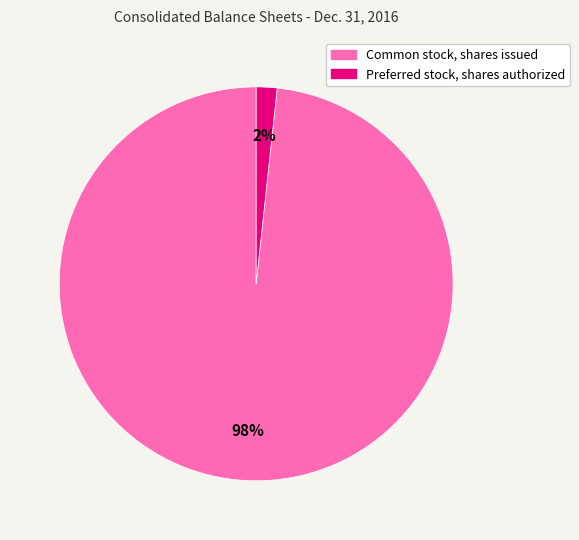

Rank the categories by value from lowest to highest.

Preferred stock, shares authorized, Common stock, shares issued